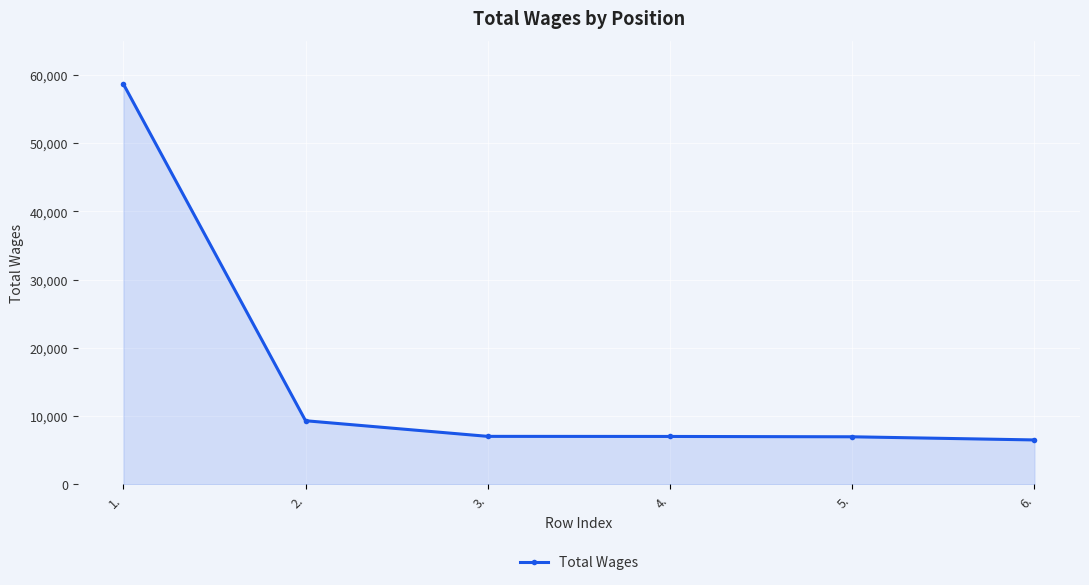

What is the approximate value at 6., to the nearest 50?

6500